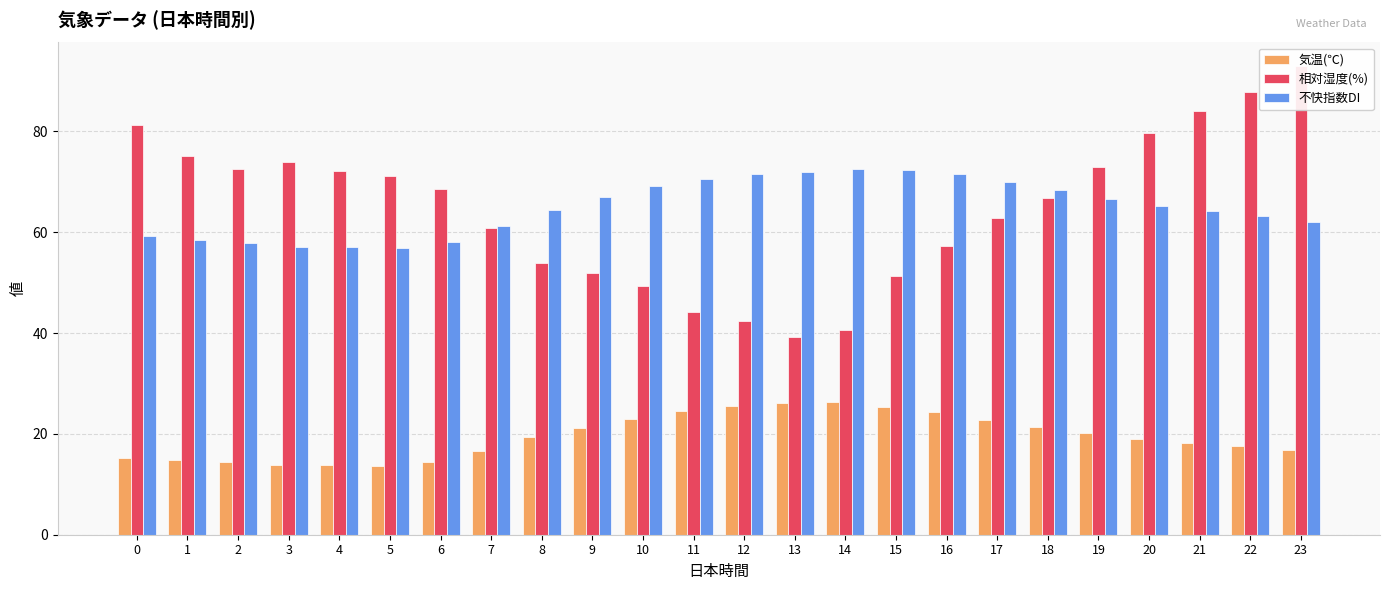

What are all the series names shown in the legend?

気温(℃), 相対湿度(%), 不快指数DI